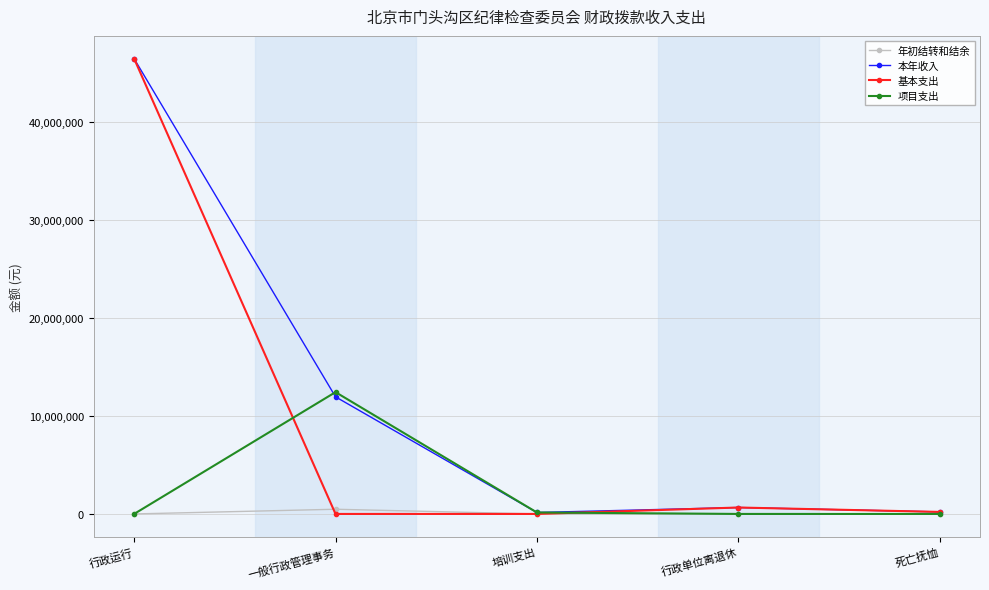

What is the average value of the 年初结转和结余 series?

95619.6